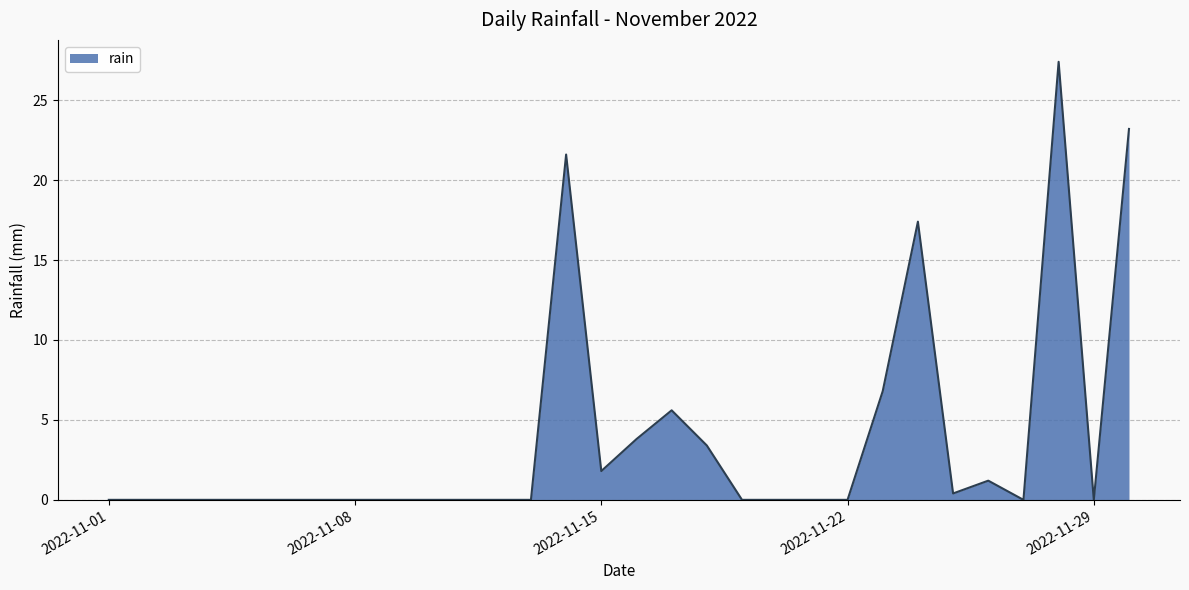

Reading right to left, list all the values displayed in this chart.

23.2	0.0	27.4	0.0	1.2	0.4	17.4	6.8	0.0	0.0	0.0	0.0	3.4	5.6	3.8	1.8	21.6	0.0	0.0	0.0	0.0	0.0	0.0	0.0	0.0	0.0	0.0	0.0	0.0	0.0